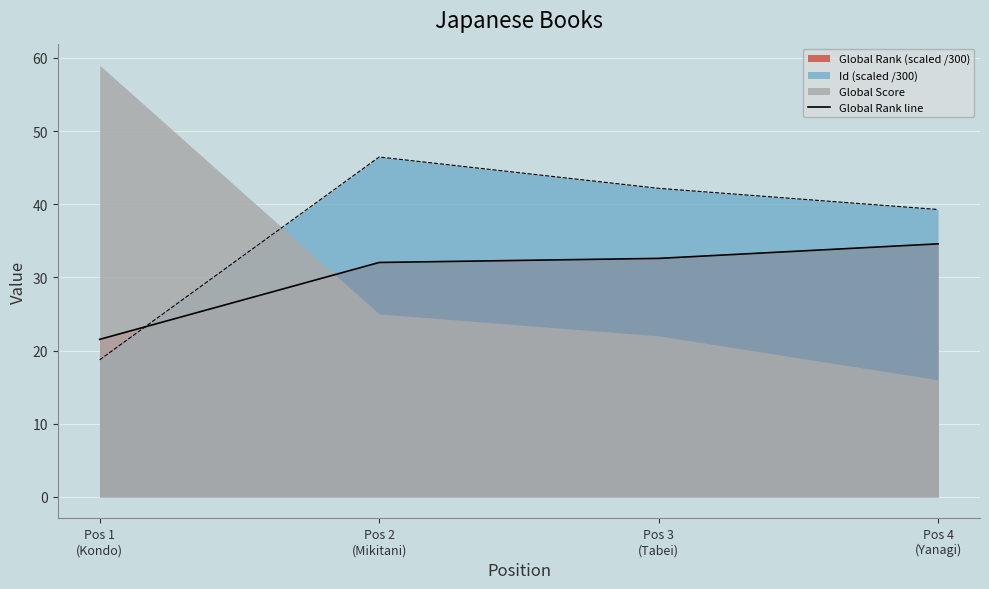

List the labels in order of value, smallest first.

Pos 1
(Kondo), Pos 2
(Mikitani), Pos 3
(Tabei), Pos 4
(Yanagi)